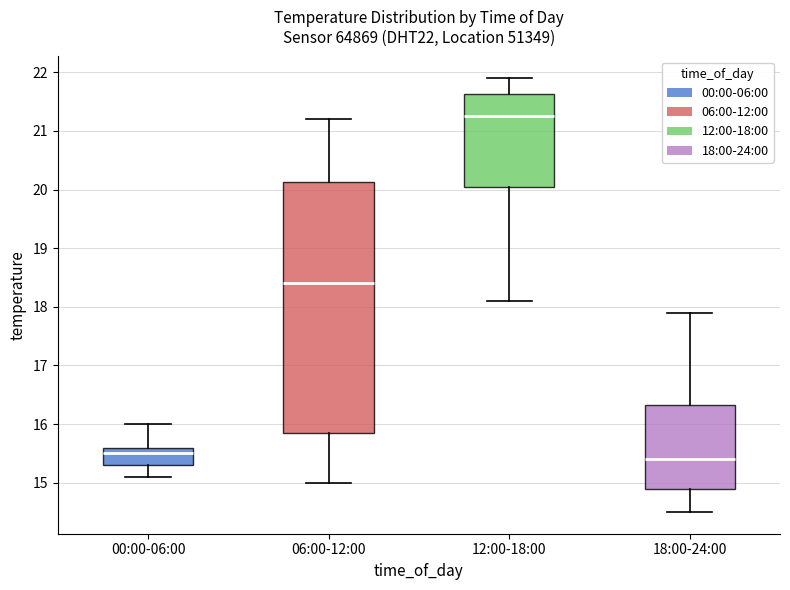

Reading left to right, transcribe this box plot: for each box, give where its median line is, the range the box spans, and where its two whiskers end, as read against the y-axis. The values are not printed on the chart, so give them approximately, as read against the axis.

00:00-06:00: median 15.5, box 15.3 to 15.6, whiskers 15.1 to 16.0
06:00-12:00: median 18.4, box 15.9 to 20.1, whiskers 15.0 to 21.2
12:00-18:00: median 21.3, box 20.1 to 21.6, whiskers 18.1 to 21.9
18:00-24:00: median 15.4, box 14.9 to 16.3, whiskers 14.5 to 17.9